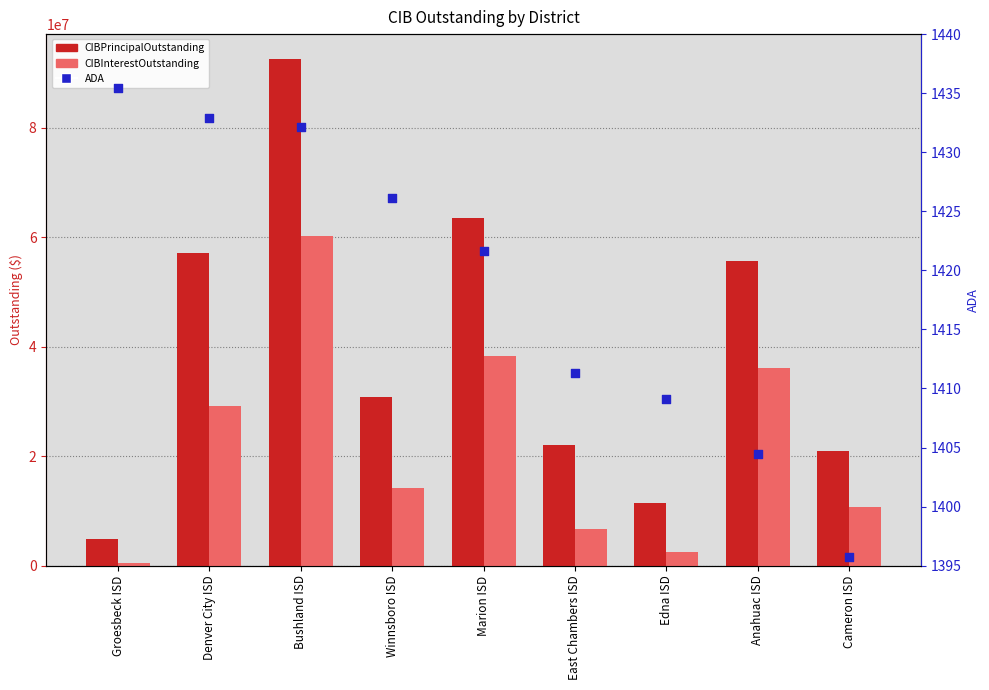

Which series contains the highest Y value?

CIBPrincipalOutstanding